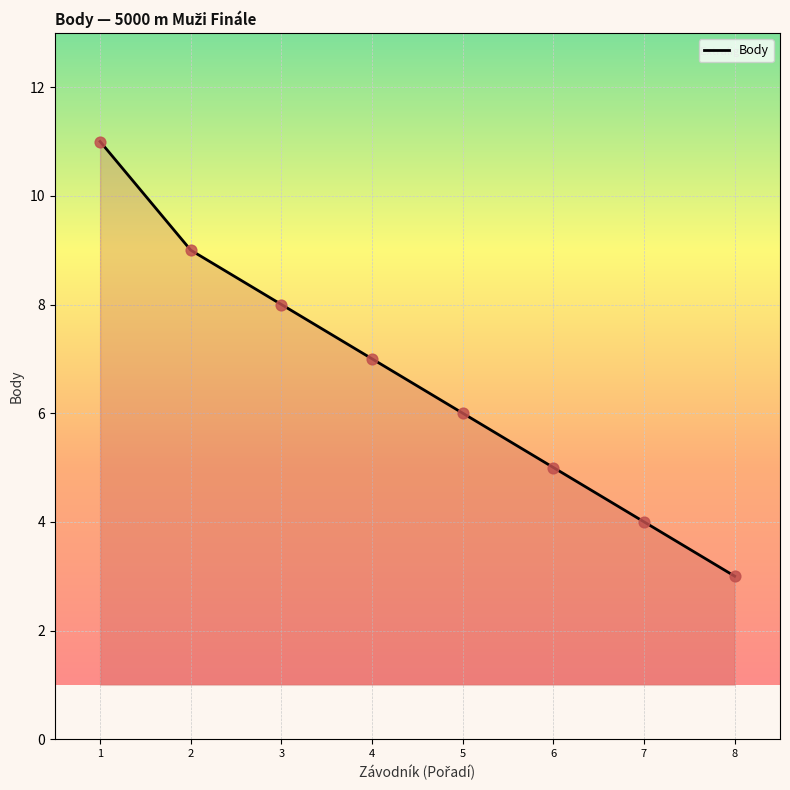

Between 8 and 1, which is larger?

1